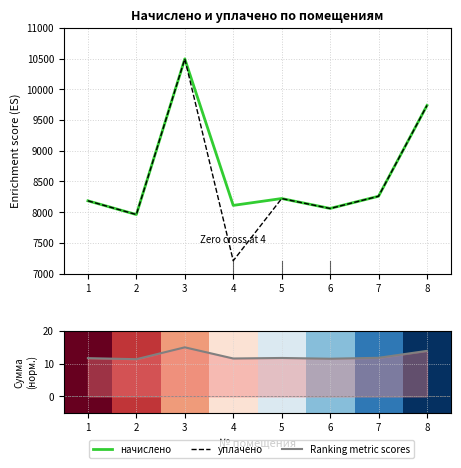

True or false: начислено and Ranking metric scores intersect in this chart.

False